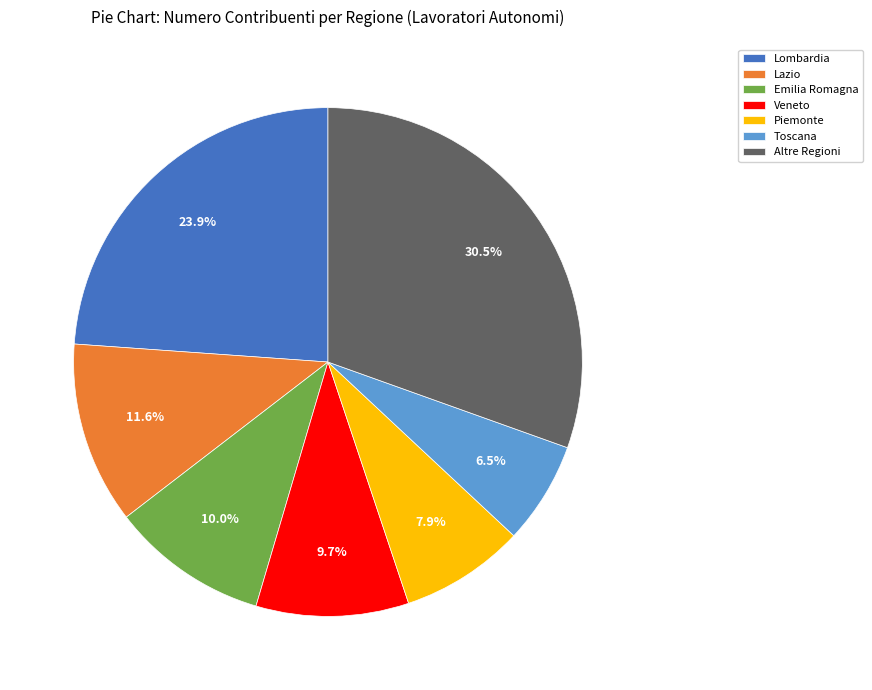

Between Lazio and Lombardia, which is larger?

Lombardia